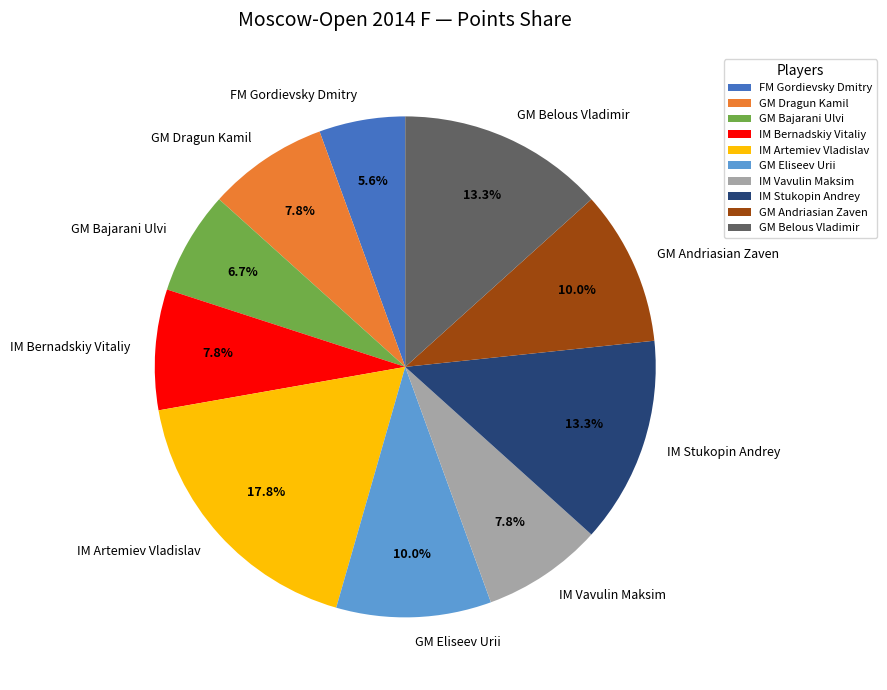

To the nearest percent, what is the difference between the largest and smallest slice percentages?

12%